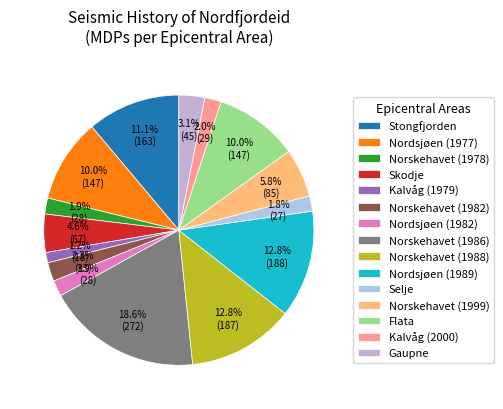

What portion of the pie excludes Norskehavet (1978)?

98.1%